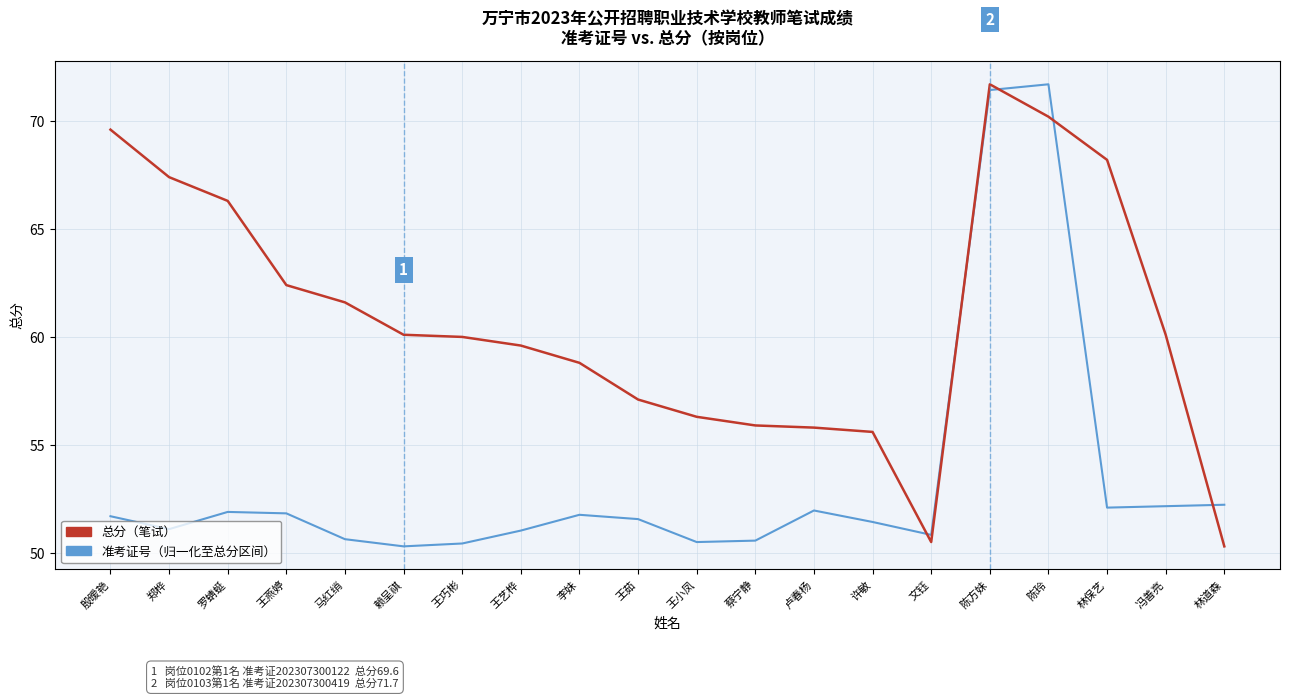

What is the difference between the highest and lowest values at 殷暧艳?

17.9